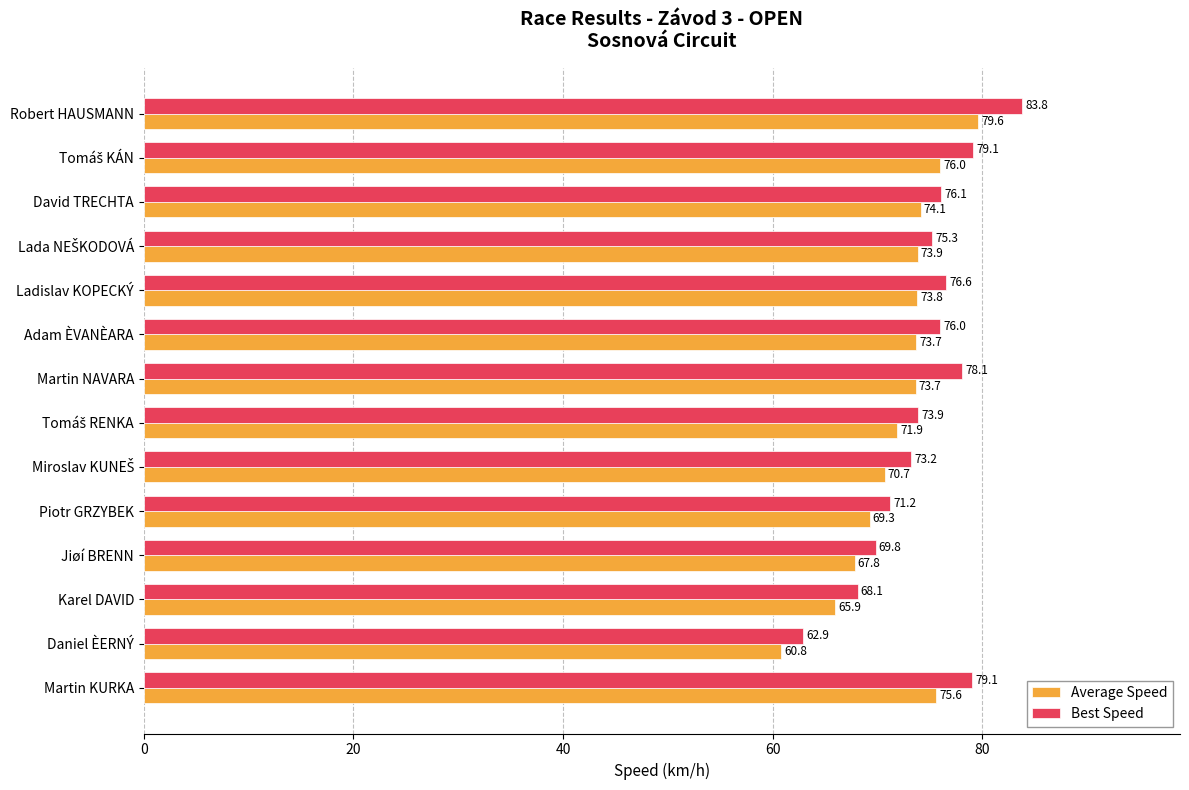

At Martin NAVARA, list the series in order from largest to smallest.

Best Speed, Average Speed